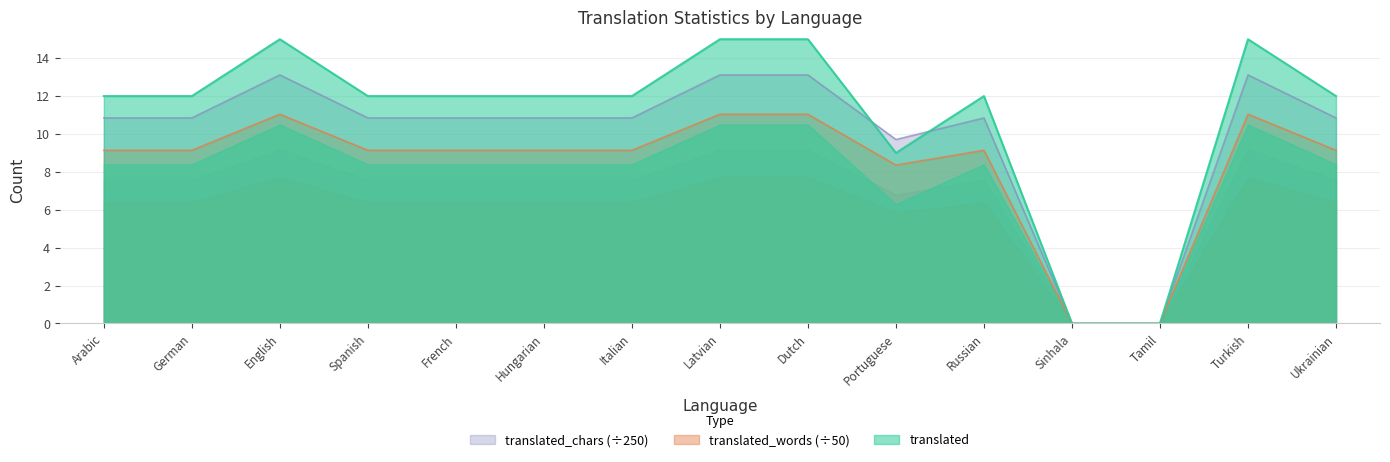

How many positive values does the translated_words series have?

13